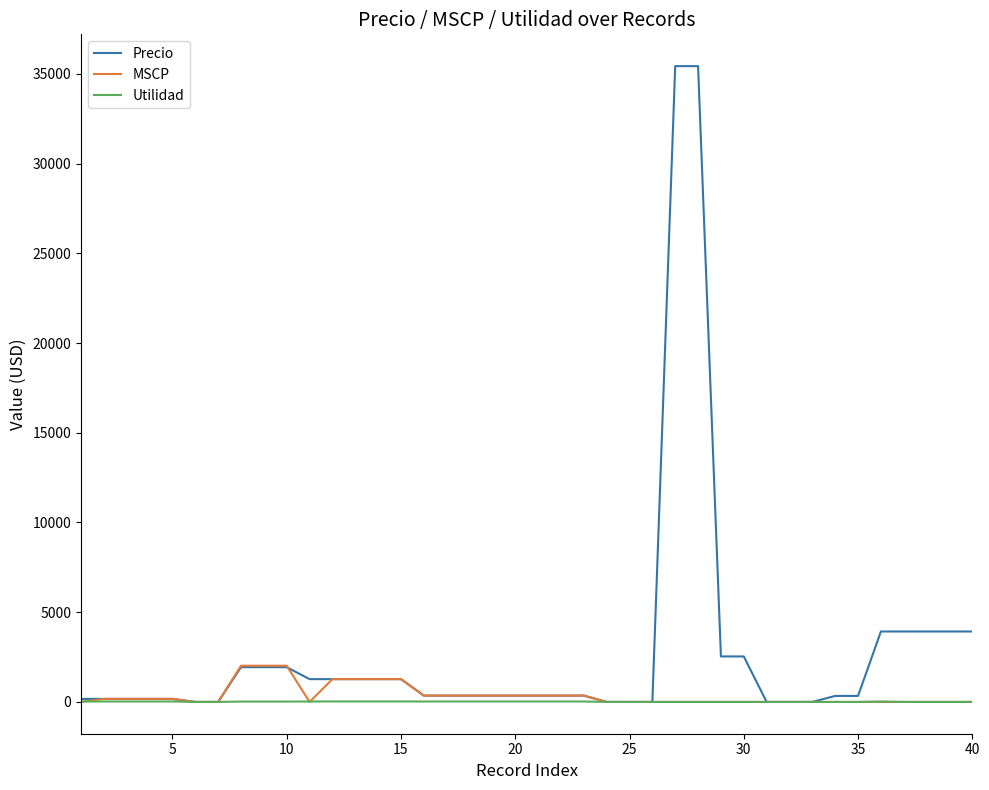

Which series has the largest range (max minus min)?

Precio